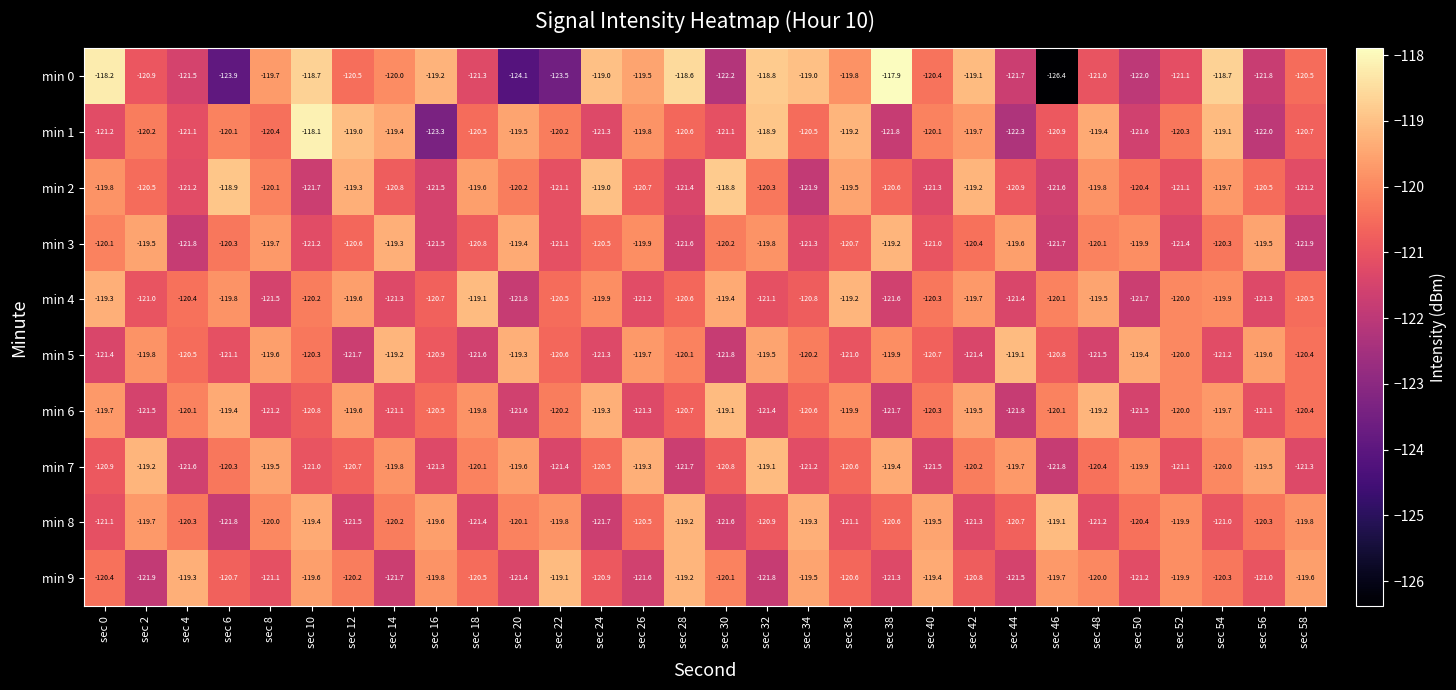

The value of min 1 at sec 30 is -33.4. True or false?

False